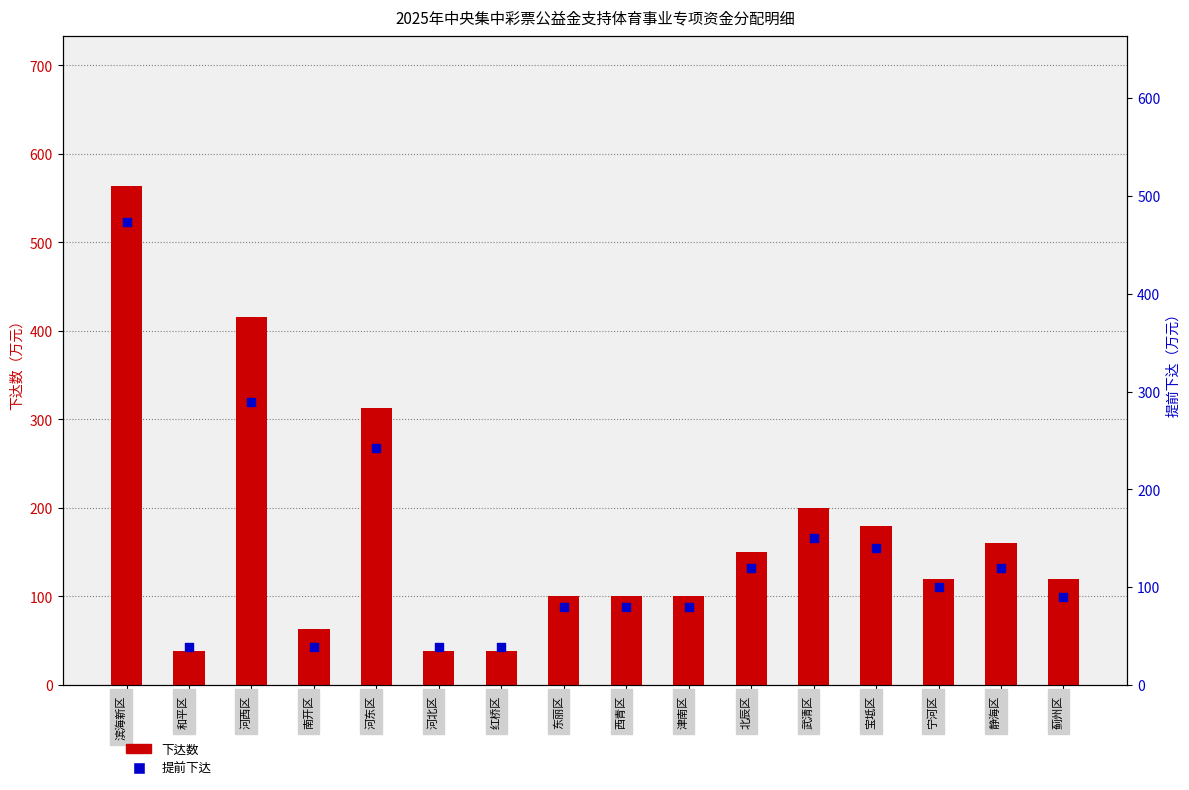

What are all the series names shown in the legend?

下达数, 提前下达